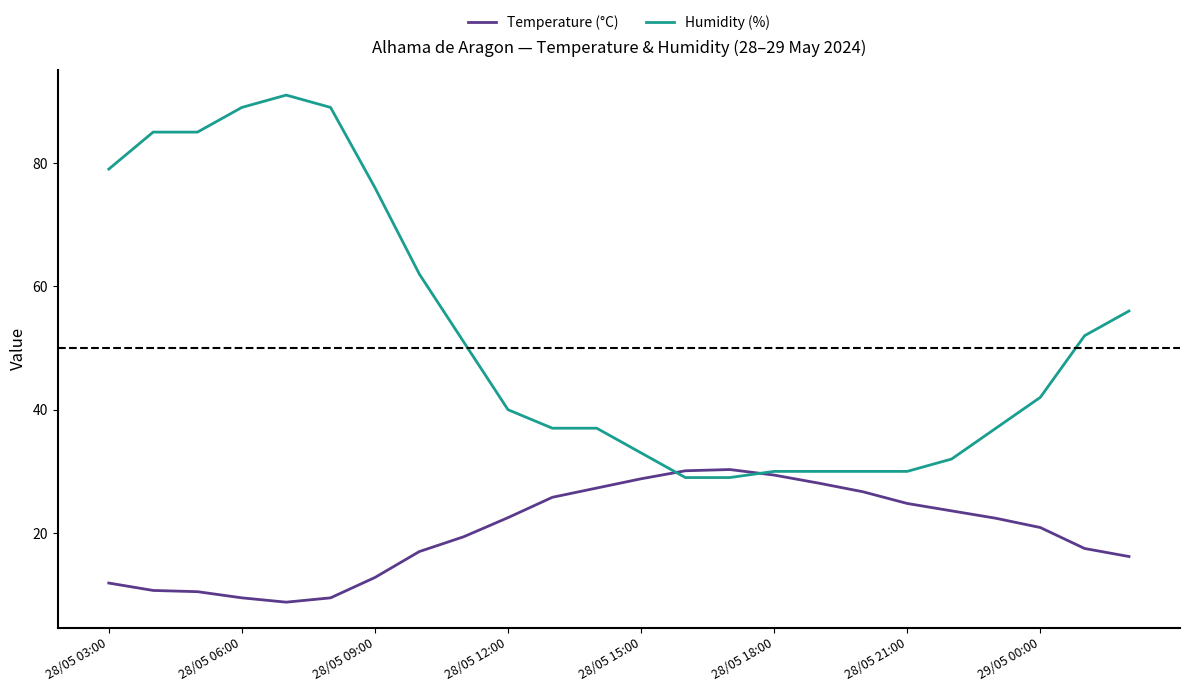

At how many categories does at least one series exceed 14?

24